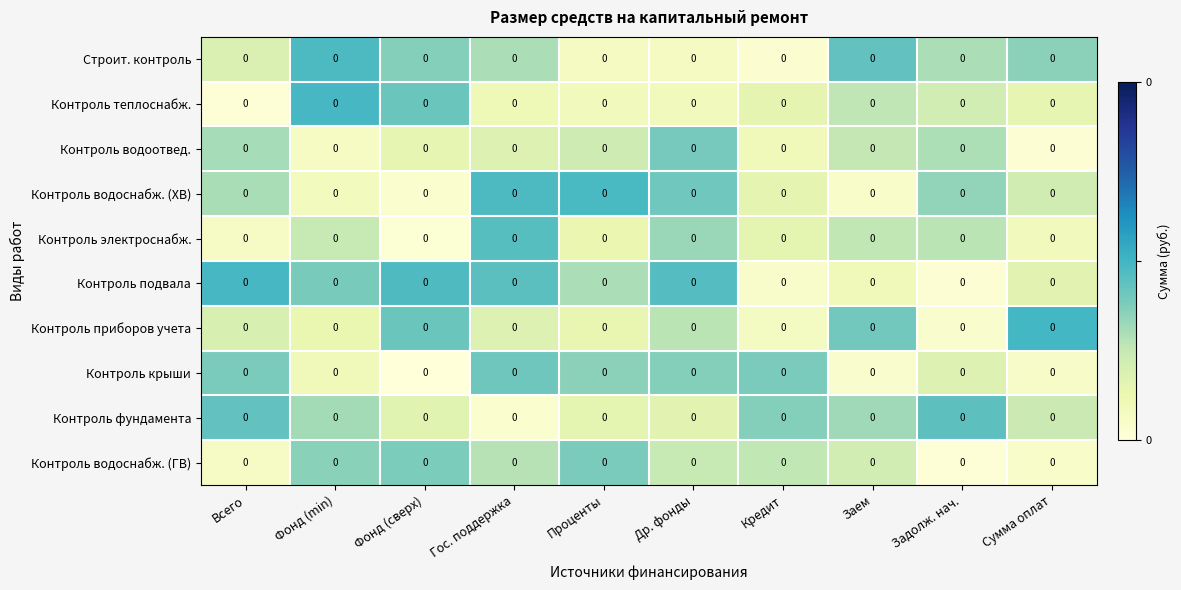

The value of Контроль крыши at Др. фонды is 0.0. True or false?

True